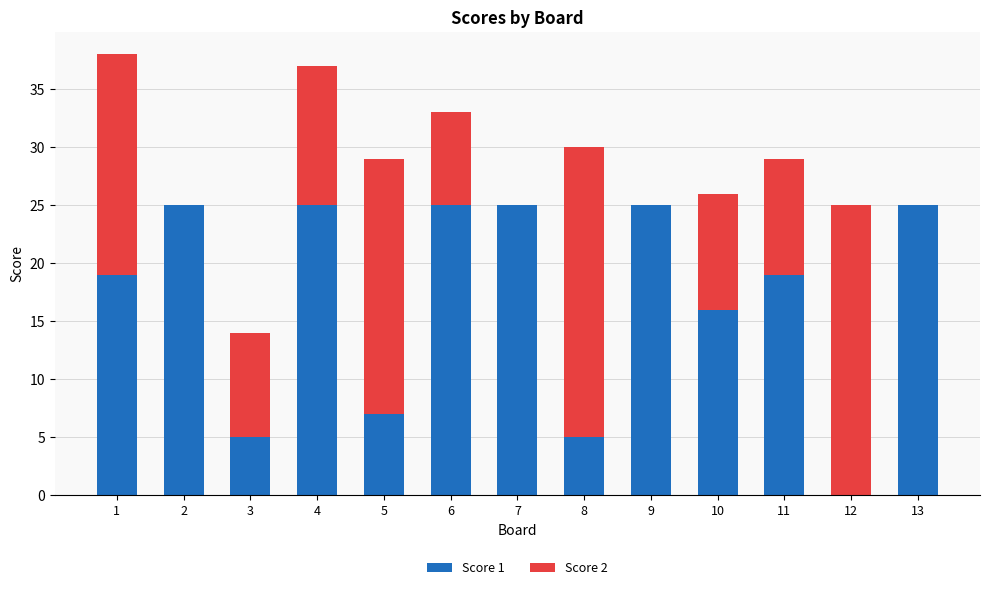

What is the total value across all series at 11?

29